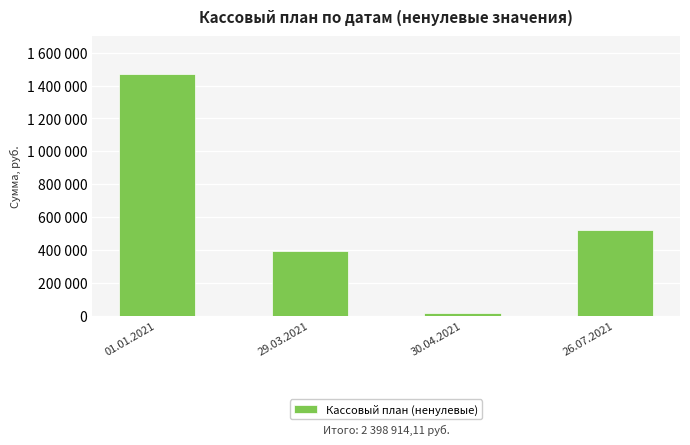

What is the value of the 1st bar from the left?

1470036.7